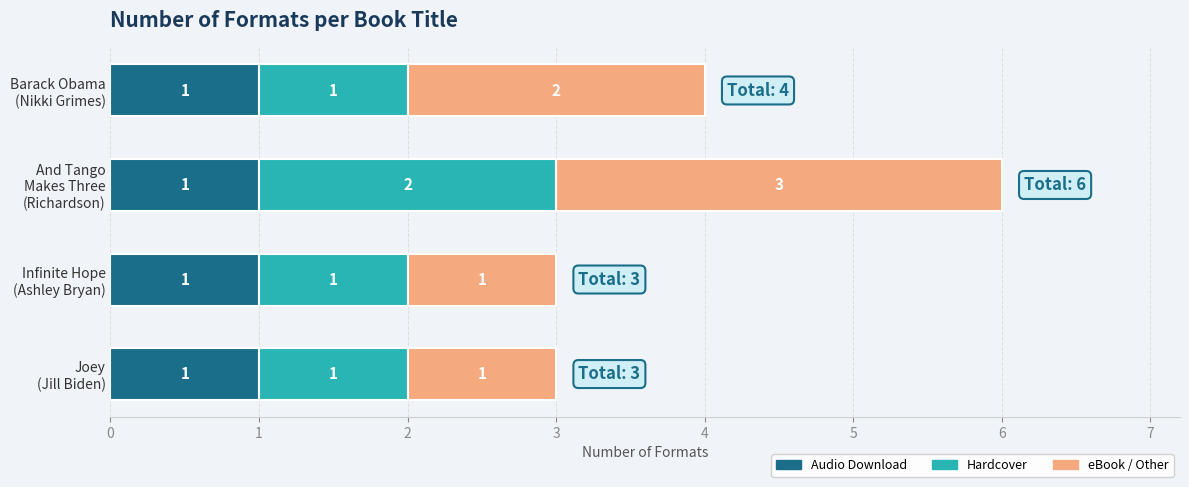

How many categories are shown in the chart?

4